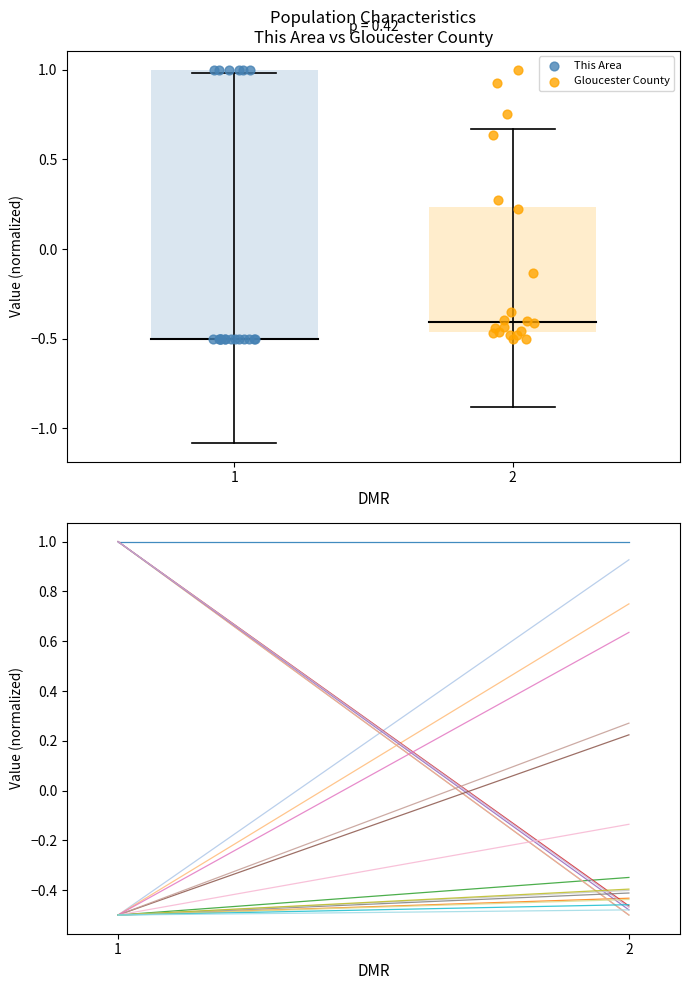

Which series has the widest spread of Y values?

This Area